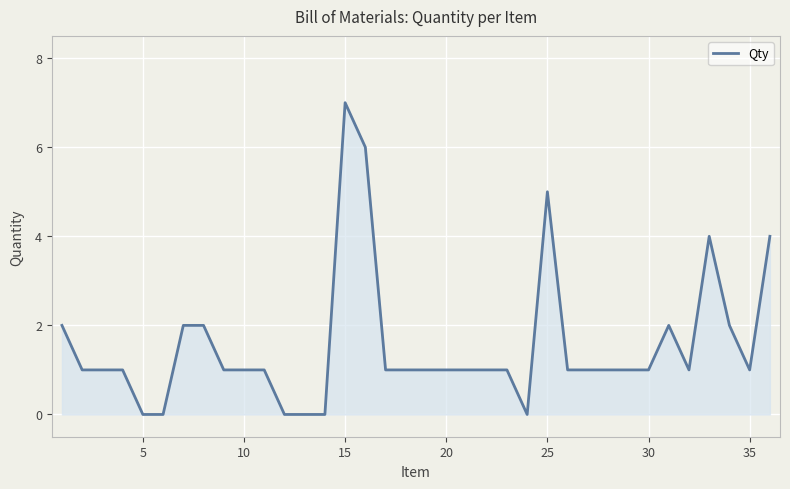

How many values are between 1 and 2?

25